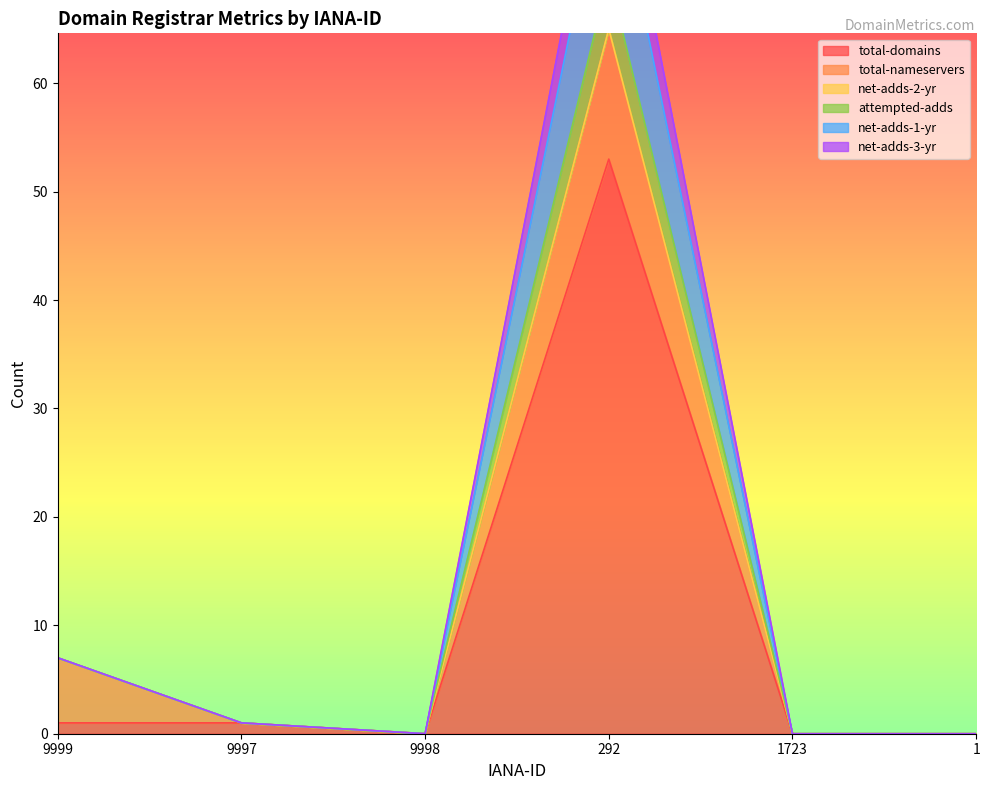

In attempted-adds, how many points are lower than both neighbors (excluding endpoints)?

1